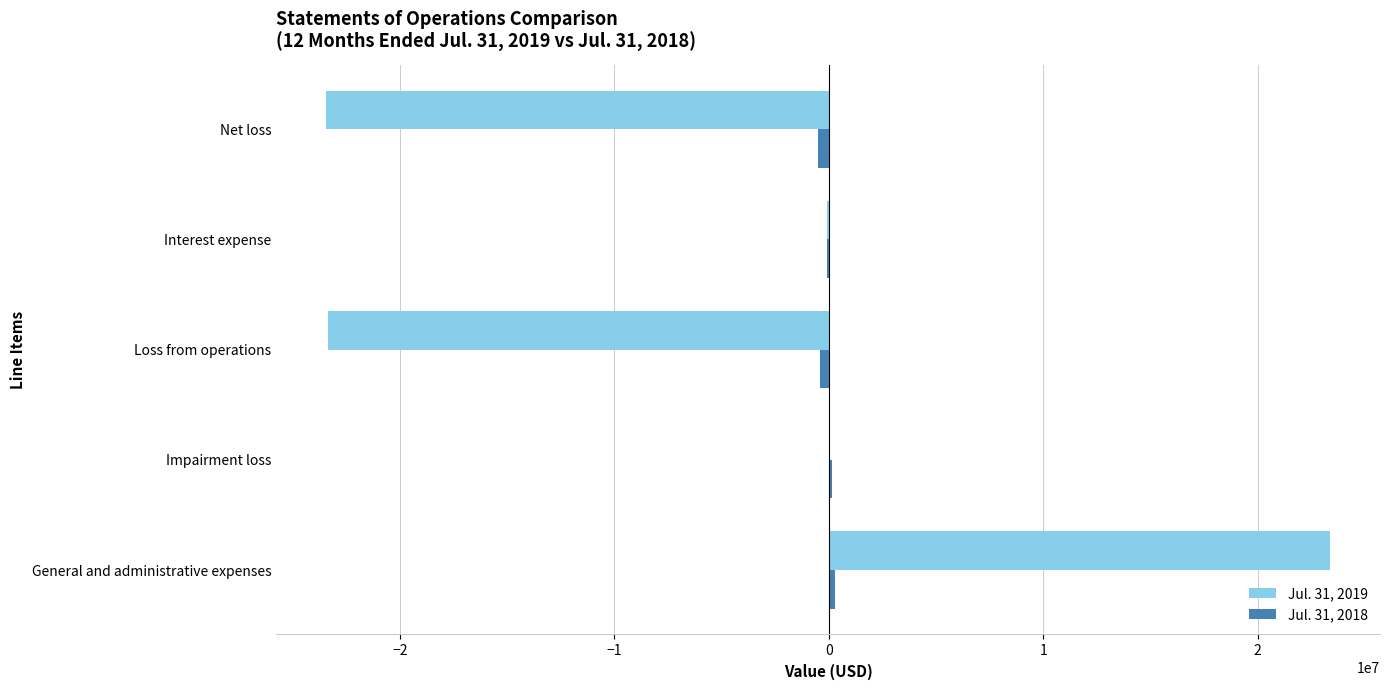

What is the maximum value shown in the chart?

23358713